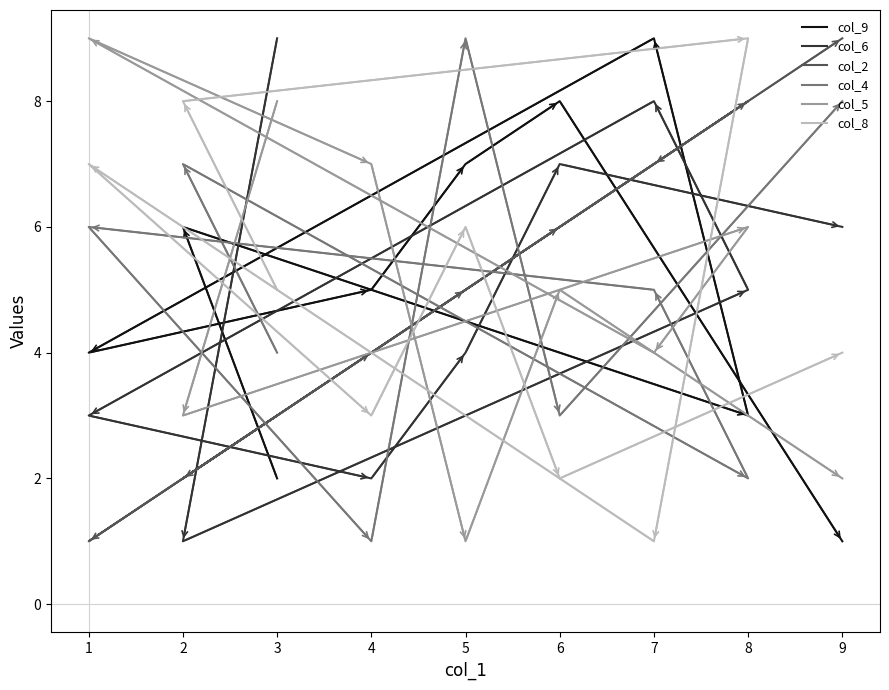

True or false: col_4 has more than 0 points higher than both neighbors.

True